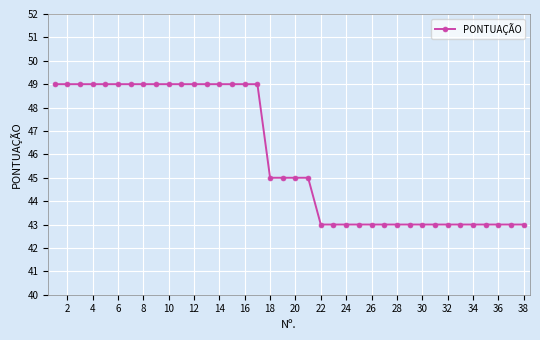

What is the greatest value displayed?

49